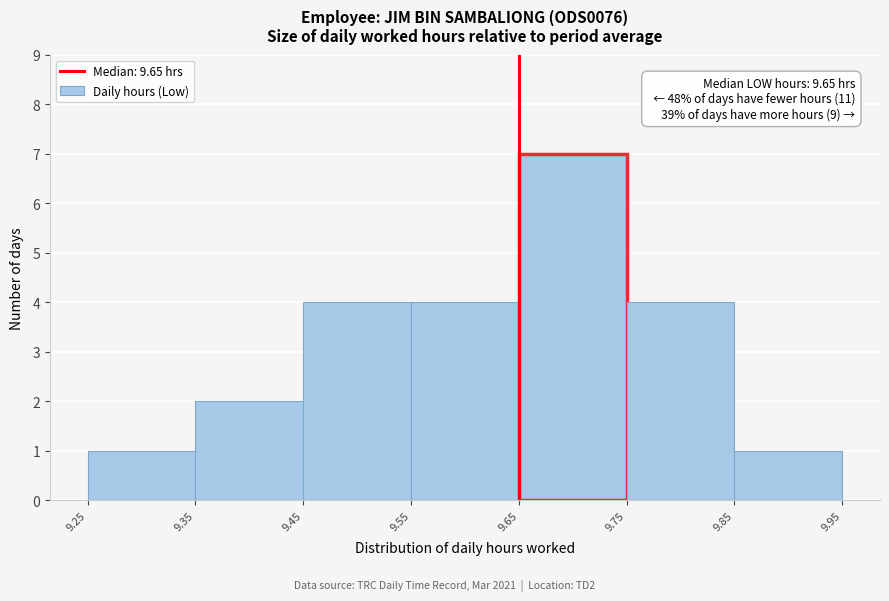

Which range on the x-axis has the tallest bar?

9.65 to 9.75